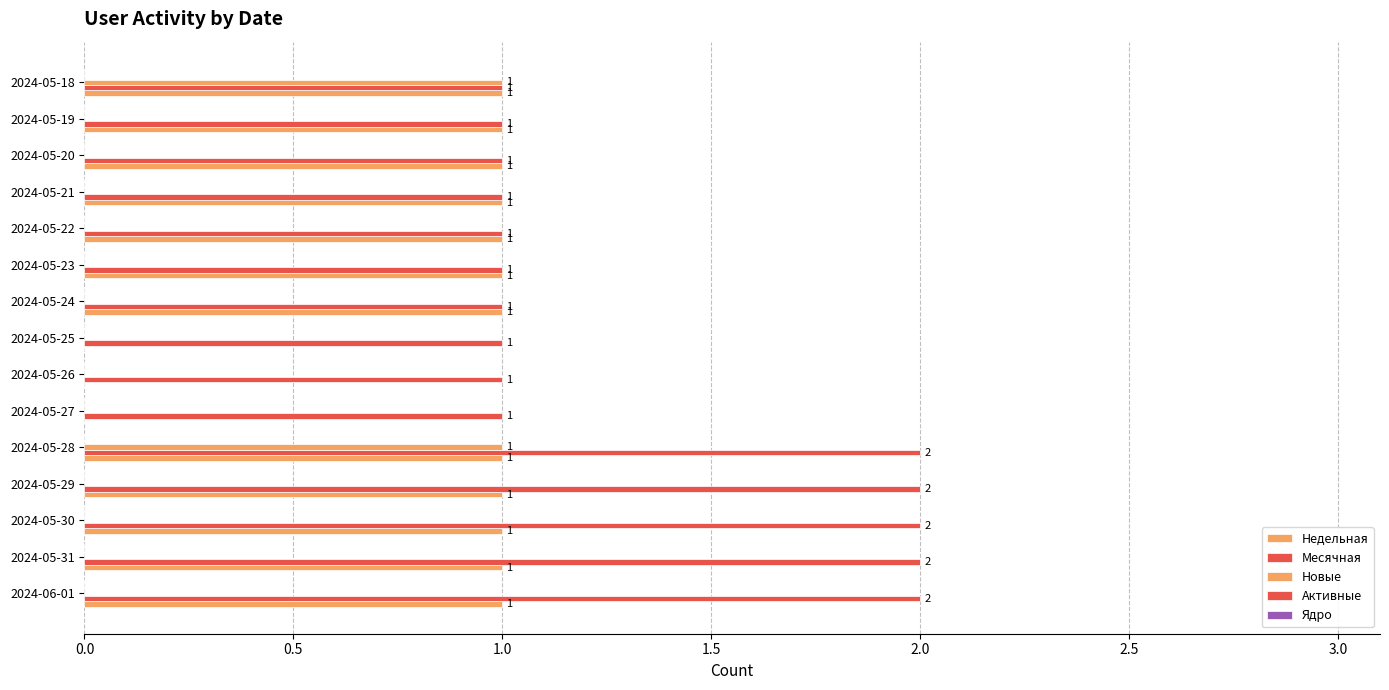

How many distinct data groups are displayed?

3